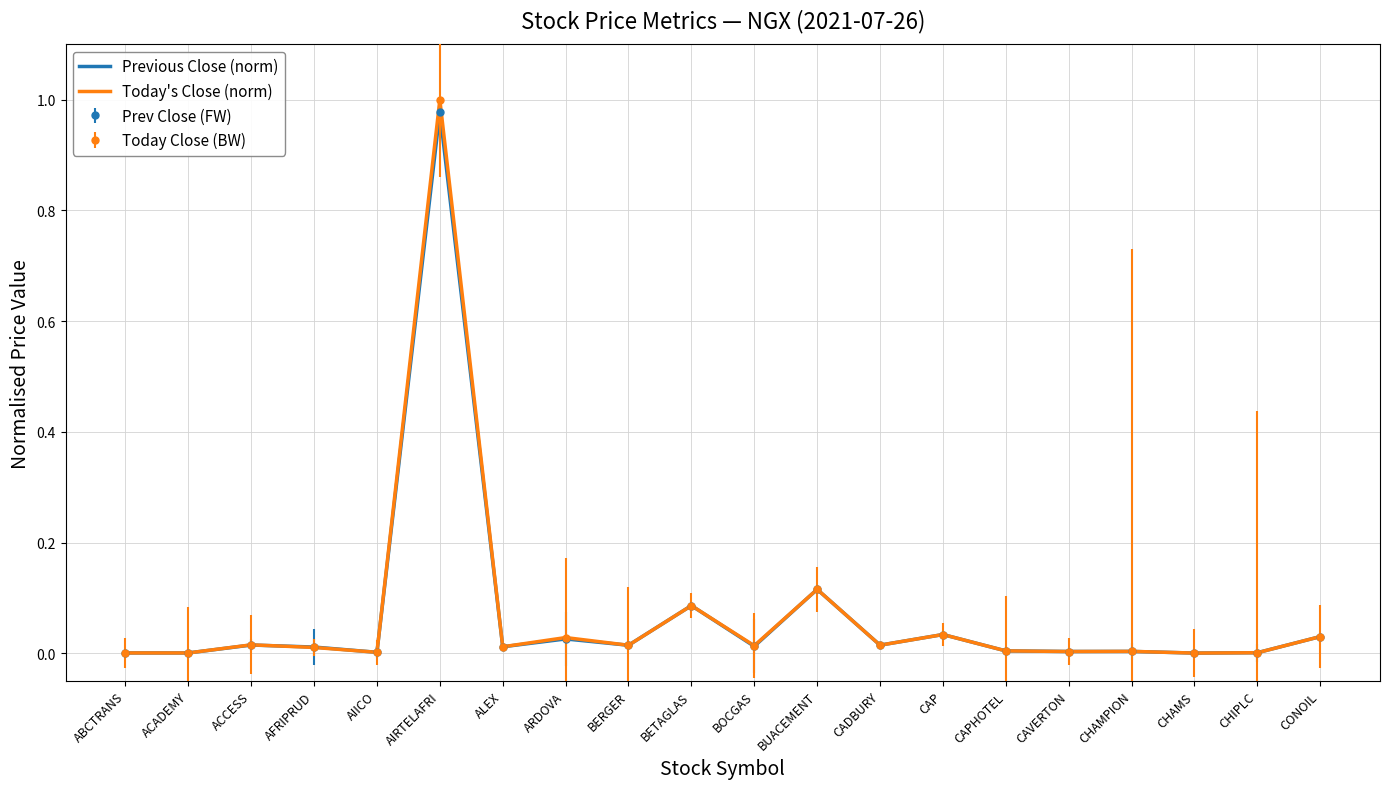

Reading left to right, transcribe all the data shown in this chart.

Previous Close (norm): ABCTRANS=0.0	ACADEMY=0.0	ACCESS=0.0	AFRIPRUD=0.0	AIICO=0.0	AIRTELAFRI=1.0	ALEX=0.0	ARDOVA=0.0	BERGER=0.0	BETAGLAS=0.1	BOCGAS=0.0	BUACEMENT=0.1	CADBURY=0.0	CAP=0.0	CAPHOTEL=0.0	CAVERTON=0.0	CHAMPION=0.0	CHAMS=0.0	CHIPLC=0.0	CONOIL=0.0
Today's Close (norm): ABCTRANS=0.0	ACADEMY=0.0	ACCESS=0.0	AFRIPRUD=0.0	AIICO=0.0	AIRTELAFRI=1.0	ALEX=0.0	ARDOVA=0.0	BERGER=0.0	BETAGLAS=0.1	BOCGAS=0.0	BUACEMENT=0.1	CADBURY=0.0	CAP=0.0	CAPHOTEL=0.0	CAVERTON=0.0	CHAMPION=0.0	CHAMS=0.0	CHIPLC=0.0	CONOIL=0.0